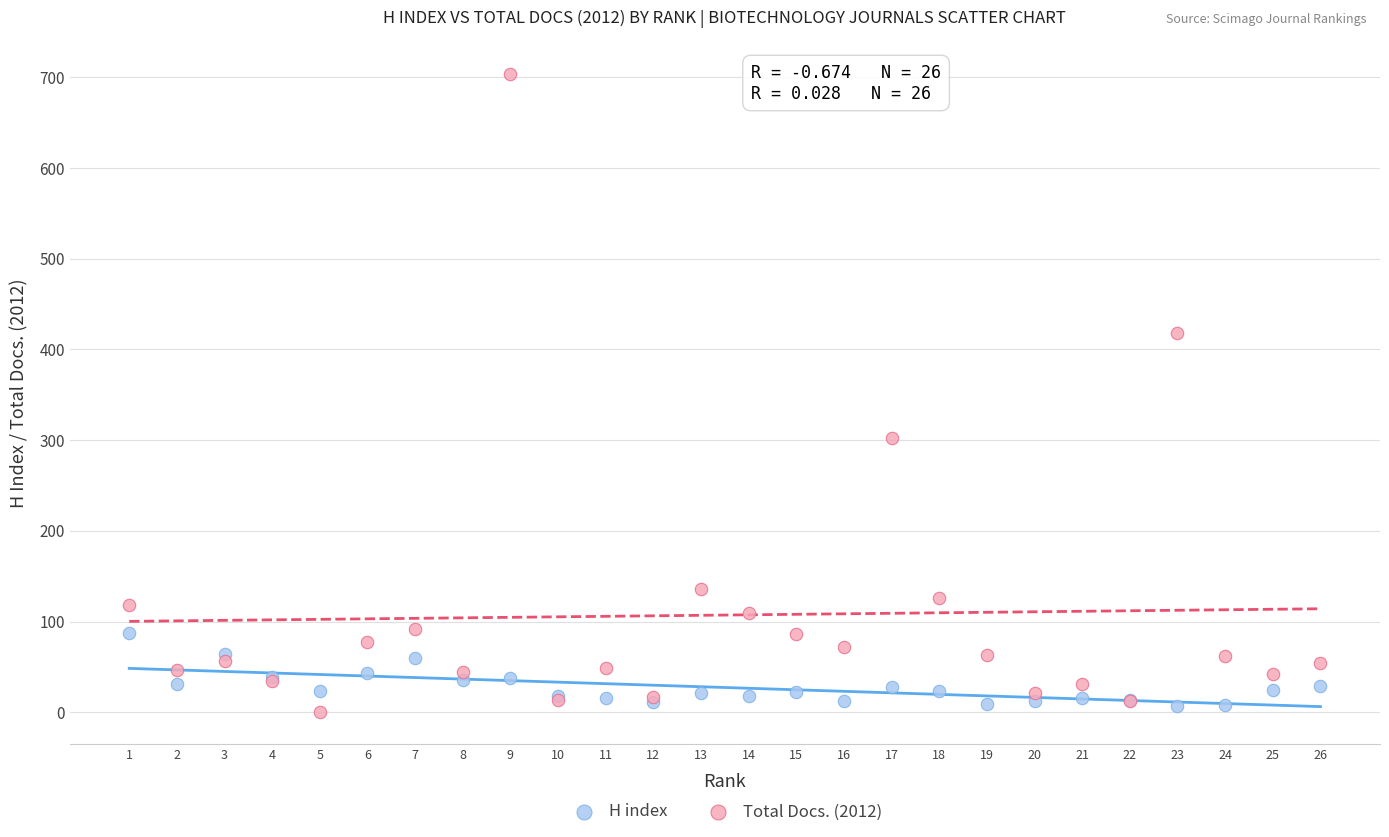

Which series contains the highest Y value?

Total Docs. (2012)